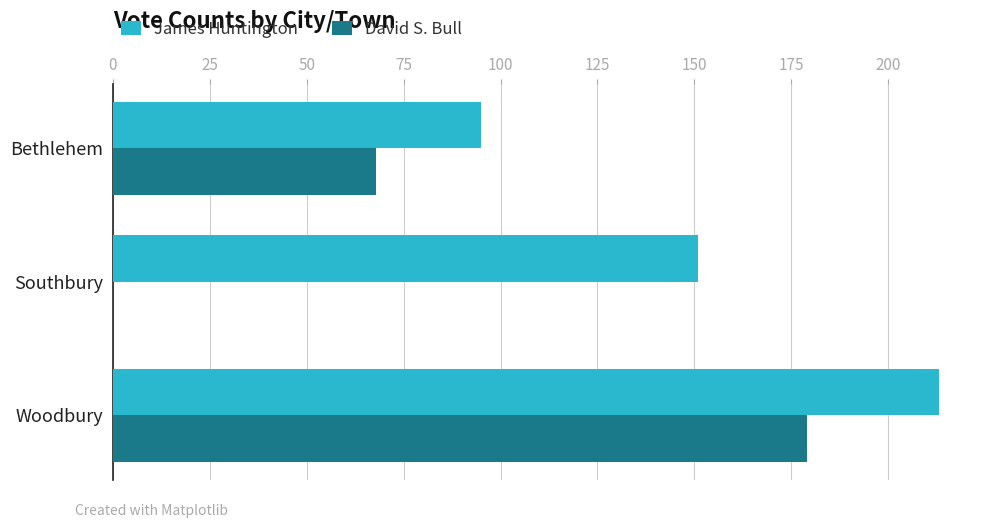

Which category has the highest value in the James Huntington series?

Woodbury